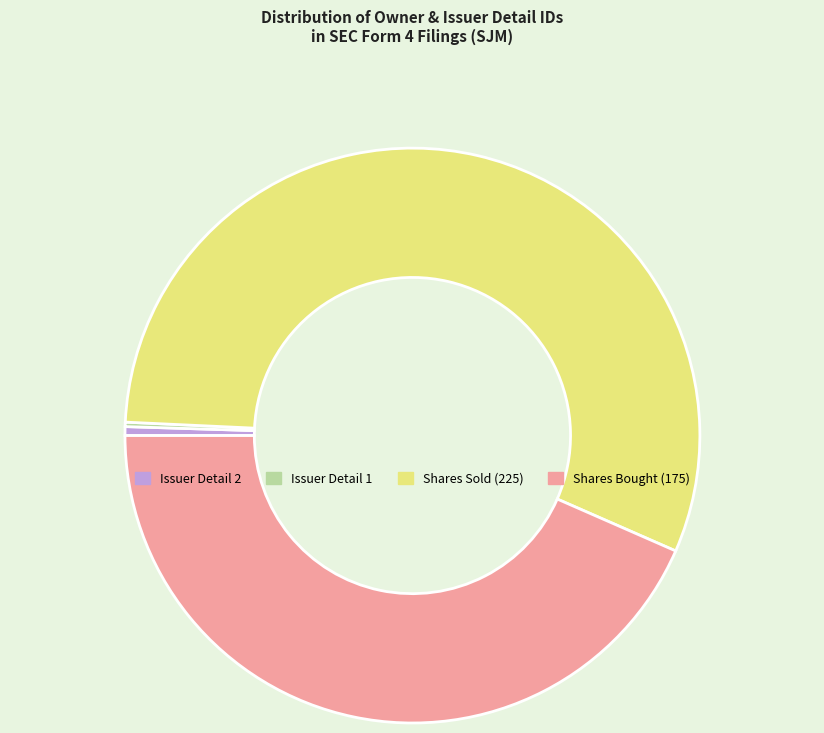

Which category has the biggest portion of the pie?

Shares Sold (225)